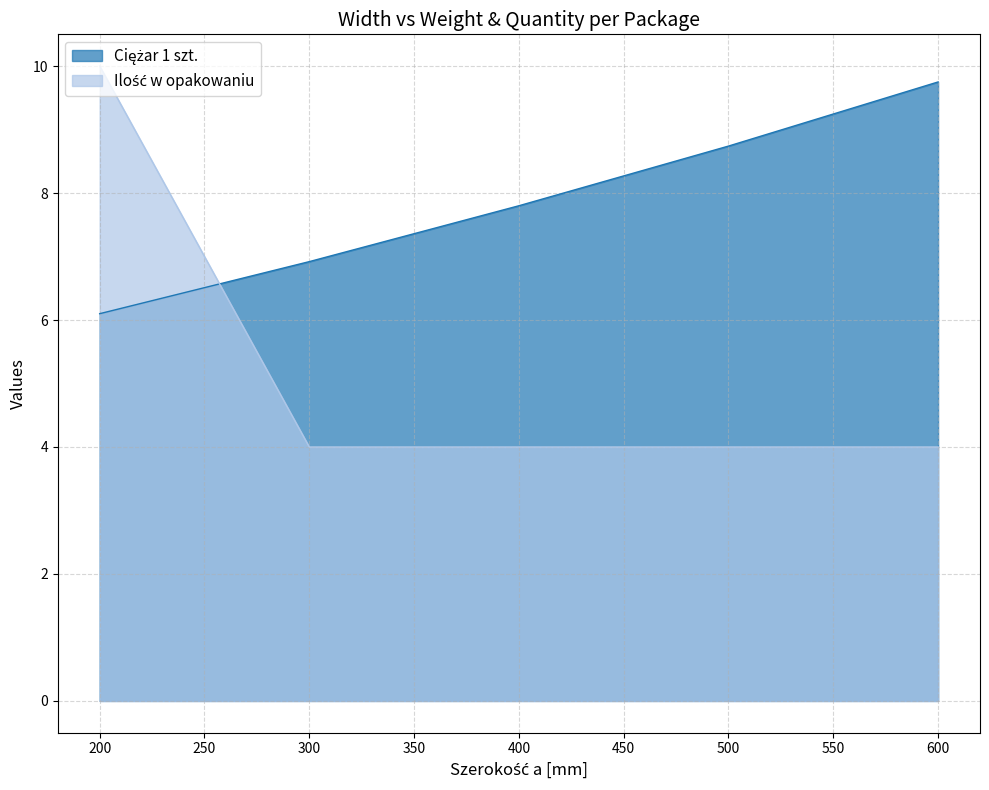

What is the sum of all Ilość w opakowaniu values?

26.0